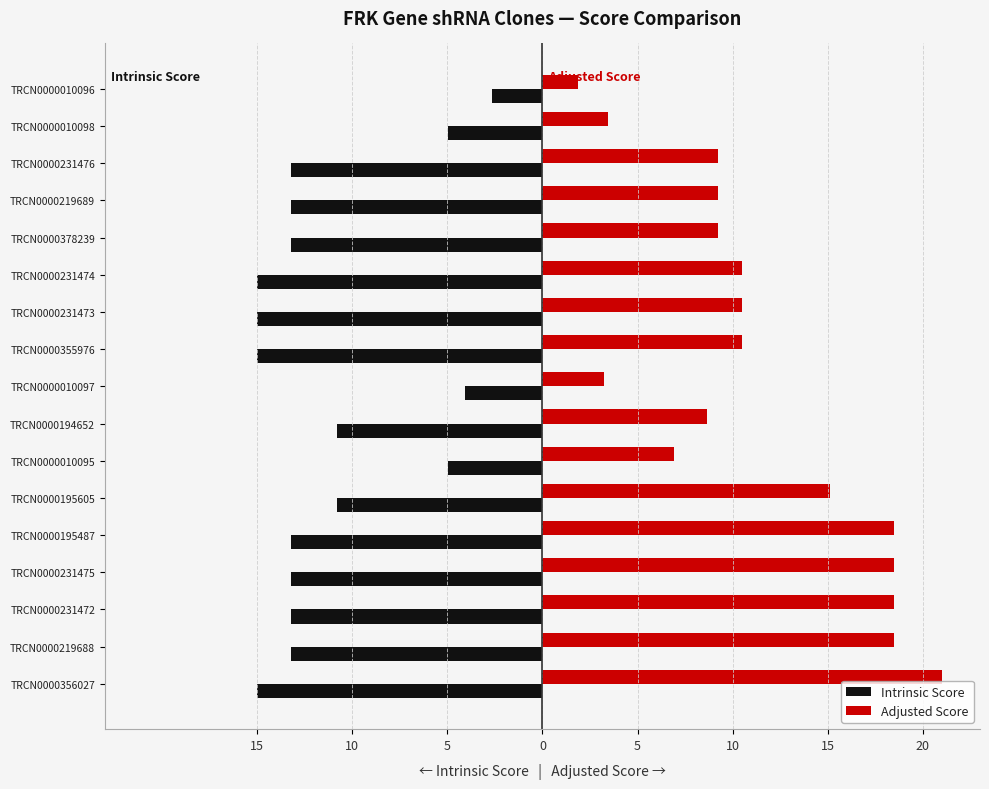

What are all the series names shown in the legend?

Intrinsic Score, Adjusted Score